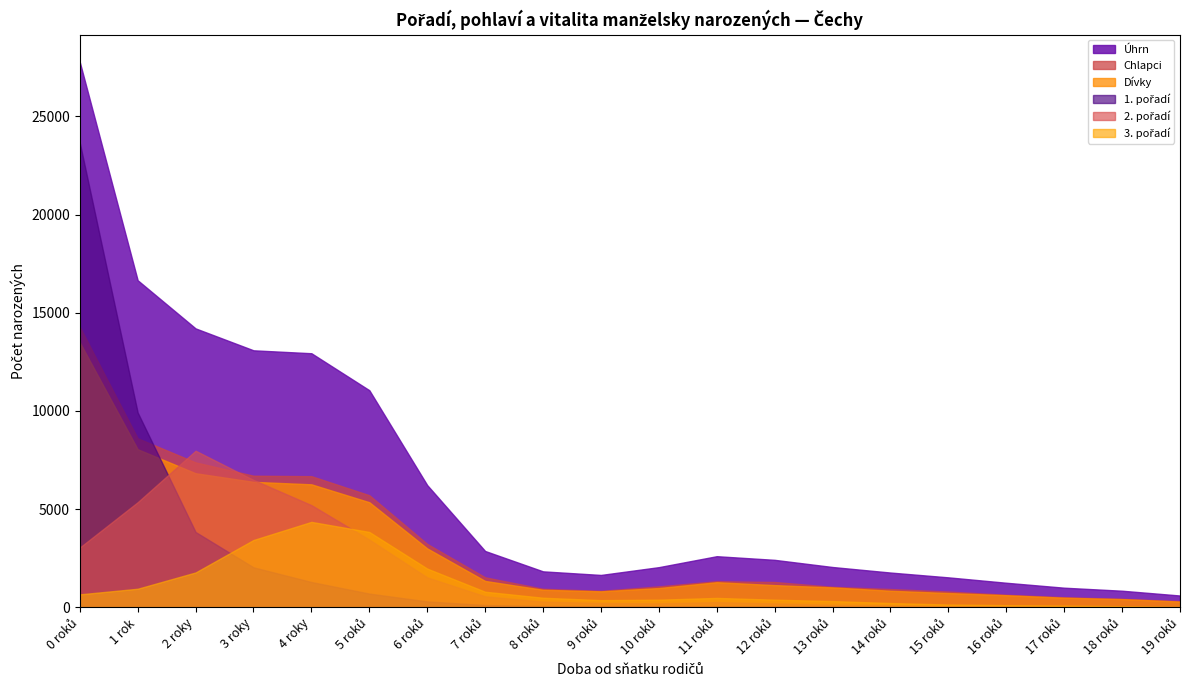

What is the smallest value displayed?

7